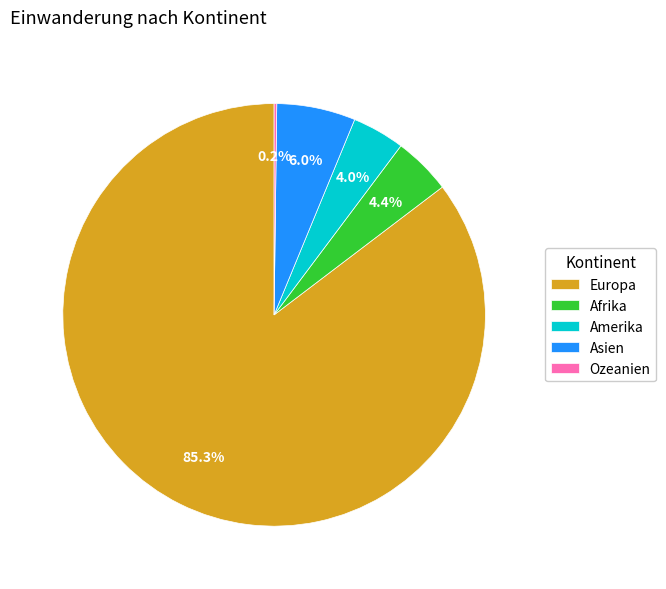

Is there a majority slice in this chart?

Yes